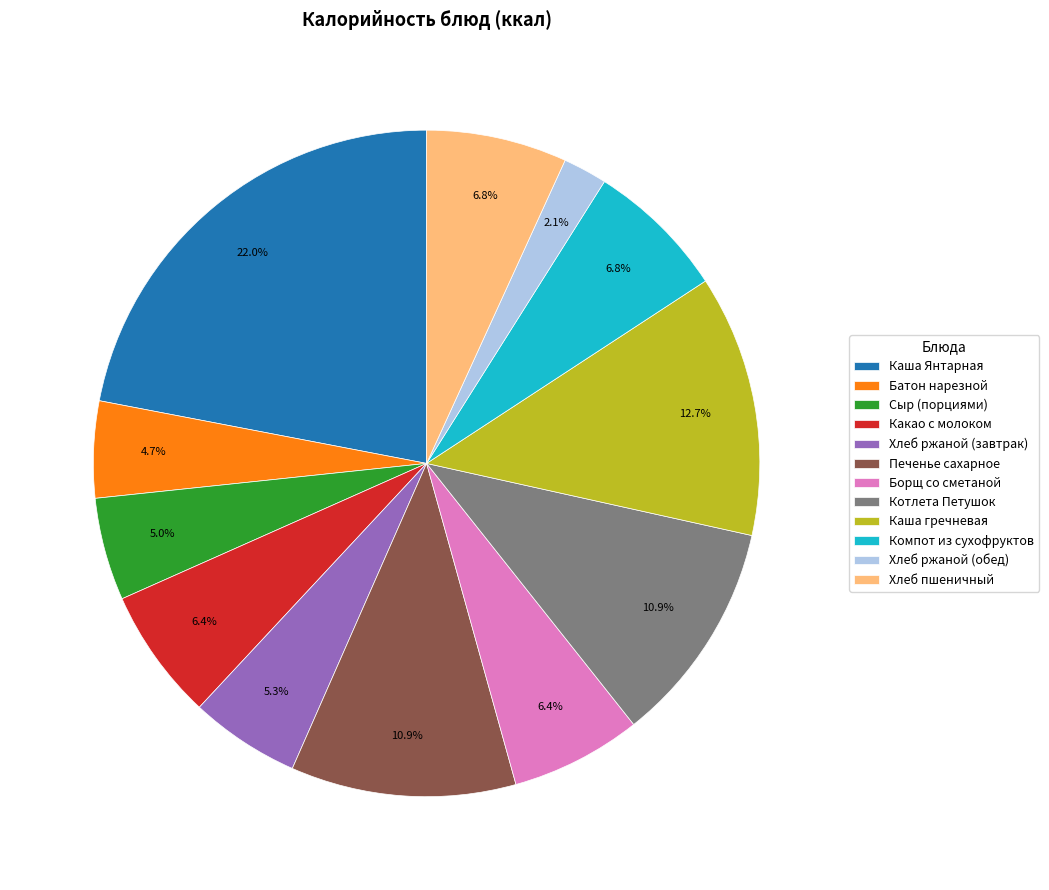

To the nearest percent, what is the average slice percentage?

8%